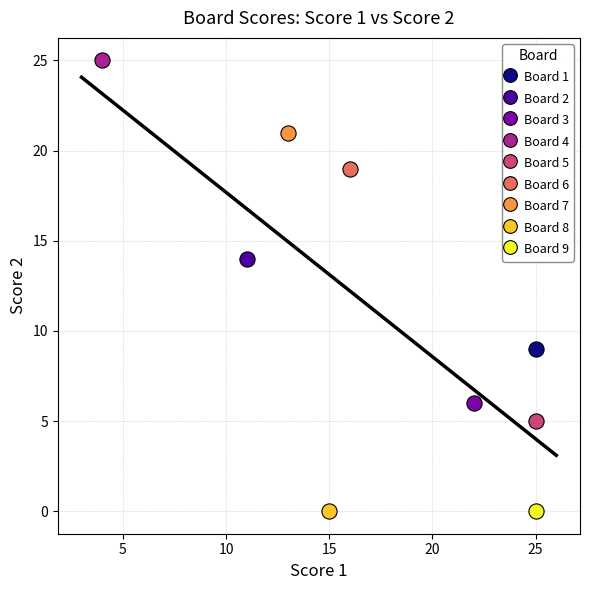

What are all the series names shown in the legend?

Board 1, Board 2, Board 3, Board 4, Board 5, Board 6, Board 7, Board 8, Board 9